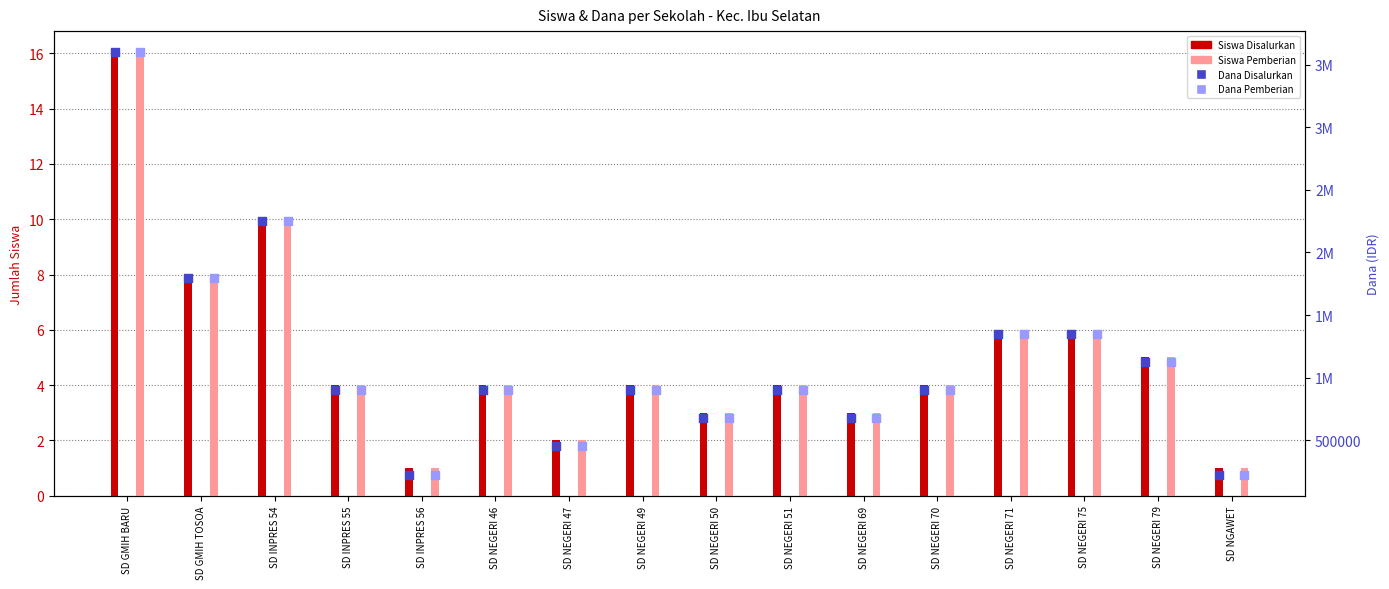

At how many categories does at least one series exceed 3586646?

1